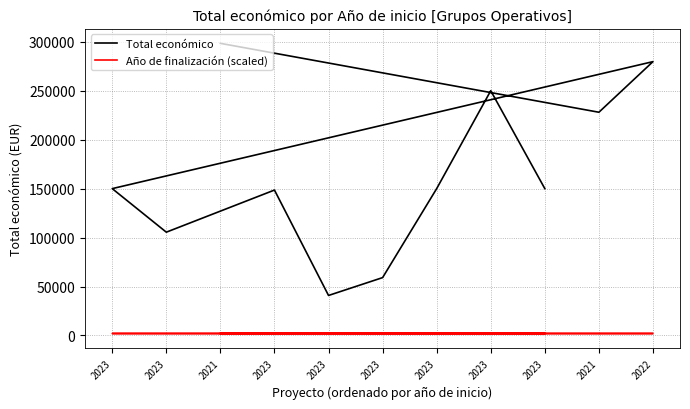

At 2023, list the series in order from smallest to largest.

Año de finalización (scaled), Total económico